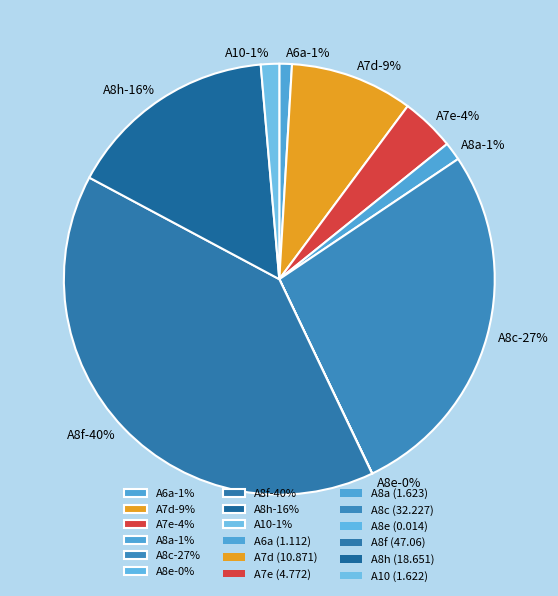

What is the change in value from A7d to A8a?

-9.2